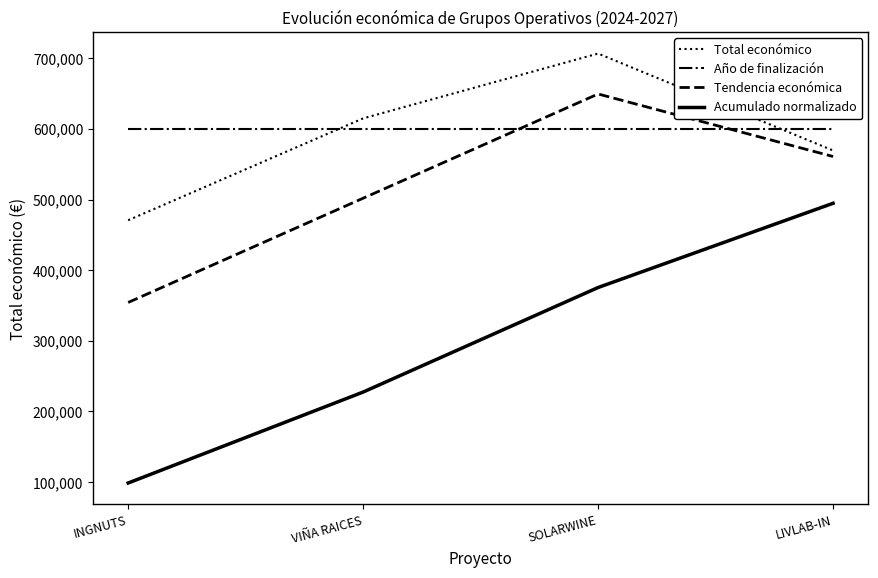

What is the sum of all Año de finalización values?

2400000.0